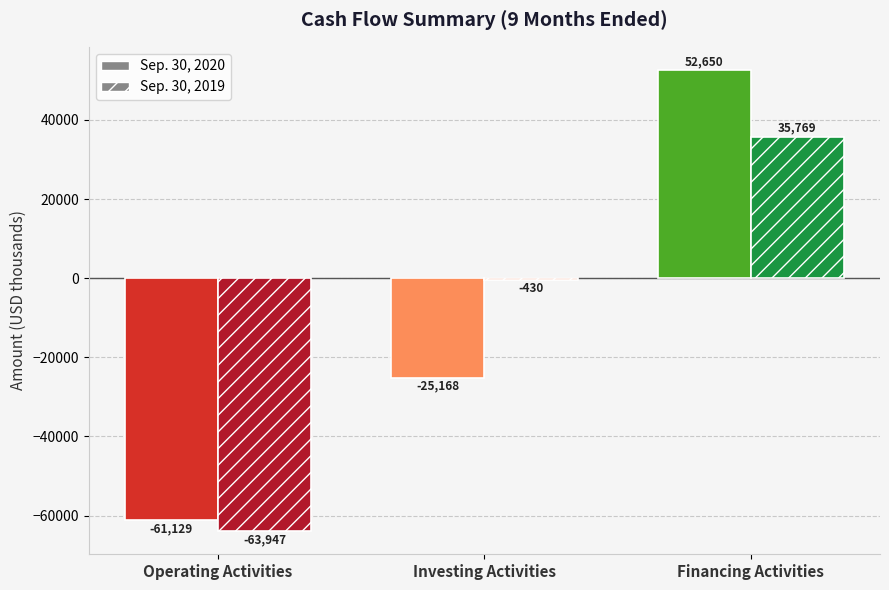

What is the label of the 3rd bar from the left?

Financing Activities